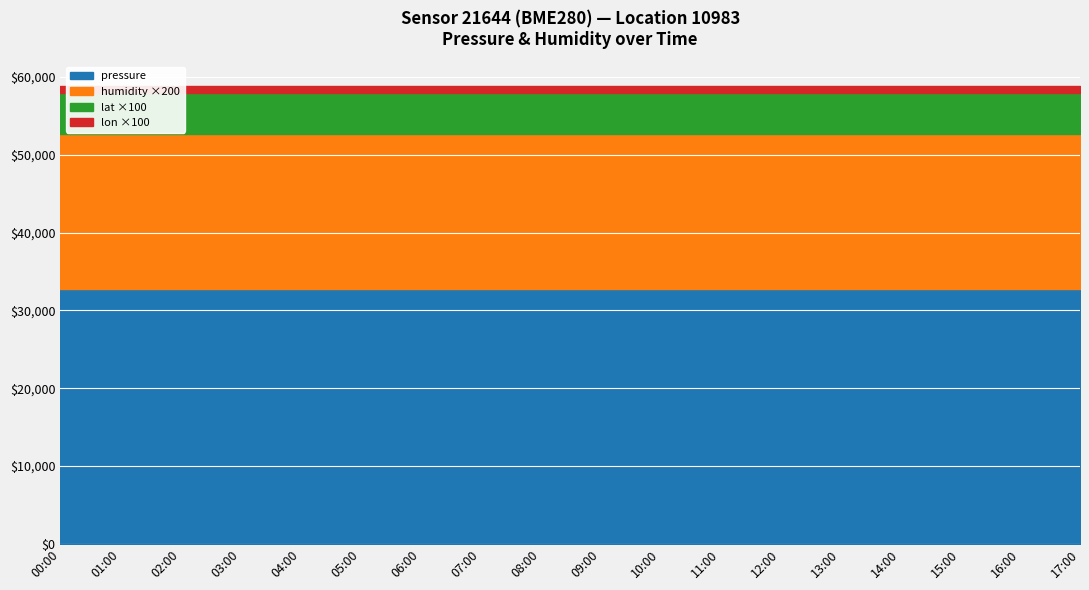

Read the lat value at 07:00.

52.0